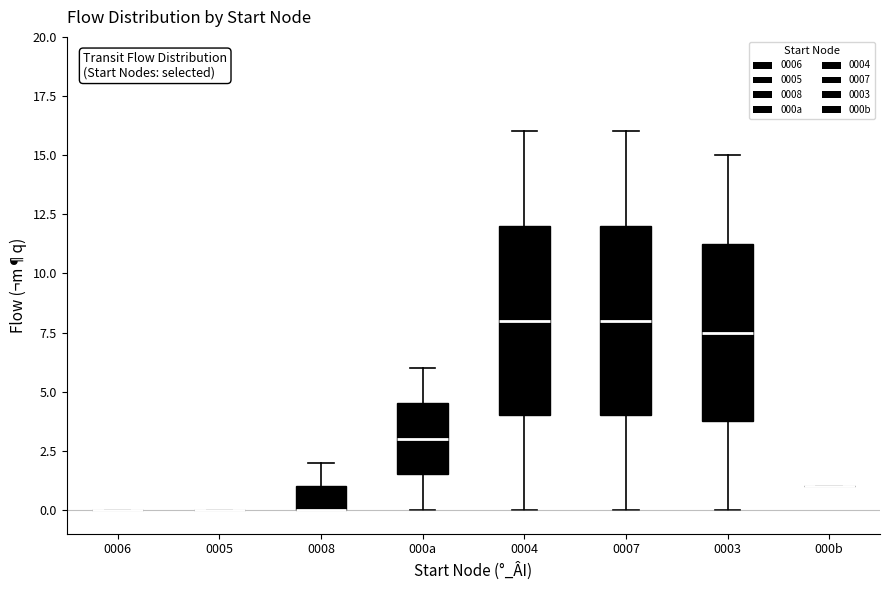

Reading left to right, transcribe this box plot: for each box, give where its median line is, the range the box spans, and where its two whiskers end, as read against the y-axis. The values are not printed on the chart, so give them approximately, as read against the axis.

0006: box collapsed to a line at 0.0, whiskers 0.0 to 0.0
0005: box collapsed to a line at 0.0, whiskers 0.0 to 0.0
0008: median 0.0 (drawn on the box's lower edge), box 0.0 to 1.0, whiskers 0.0 to 2.0
000a: median 3.0, box 1.5 to 4.5, whiskers 0.0 to 6.0
0004: median 8.0, box 4.0 to 12.0, whiskers 0.0 to 16.0
0007: median 8.0, box 4.0 to 12.0, whiskers 0.0 to 16.0
0003: median 7.5, box 4.0 to 11.5, whiskers 0.0 to 15.0
000b: box collapsed to a line at 1.0, whiskers 1.0 to 1.0